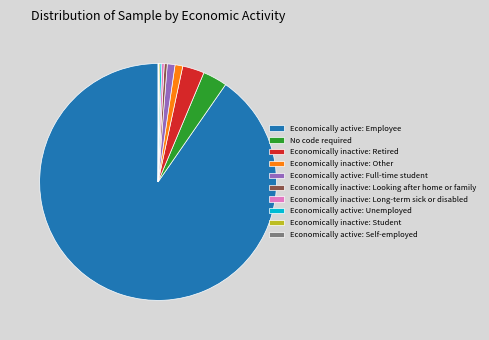

What is the largest slice in the pie chart?

Economically active: Employee